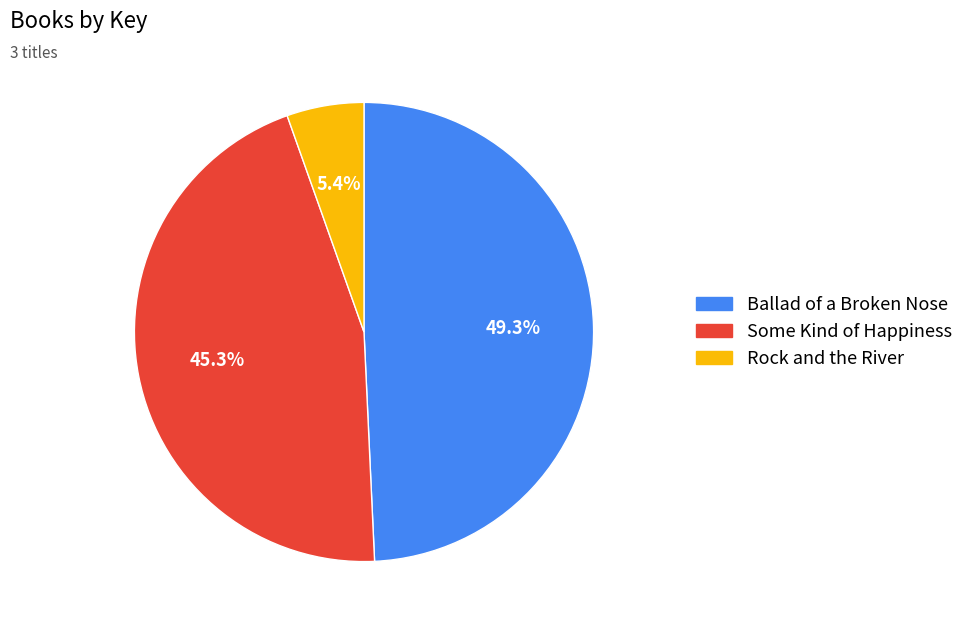

How many segments does this pie chart have?

3